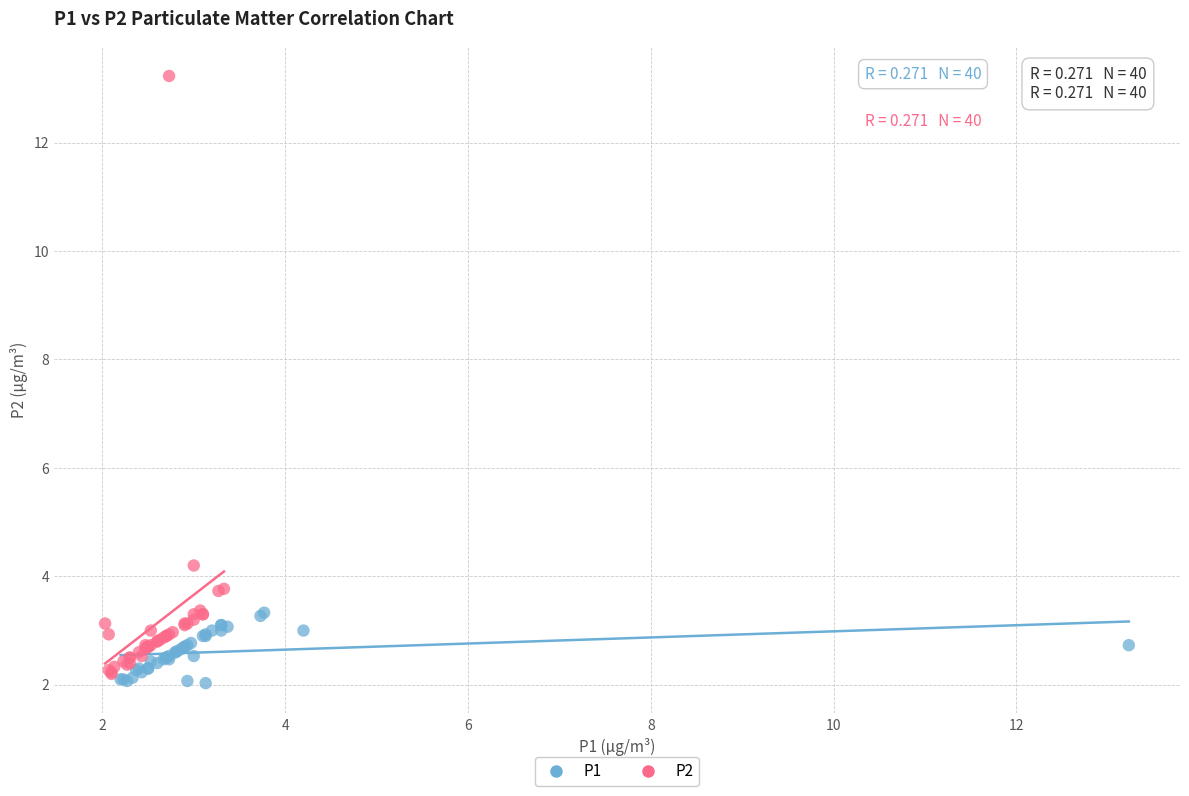

What are all the series names shown in the legend?

P1, P2